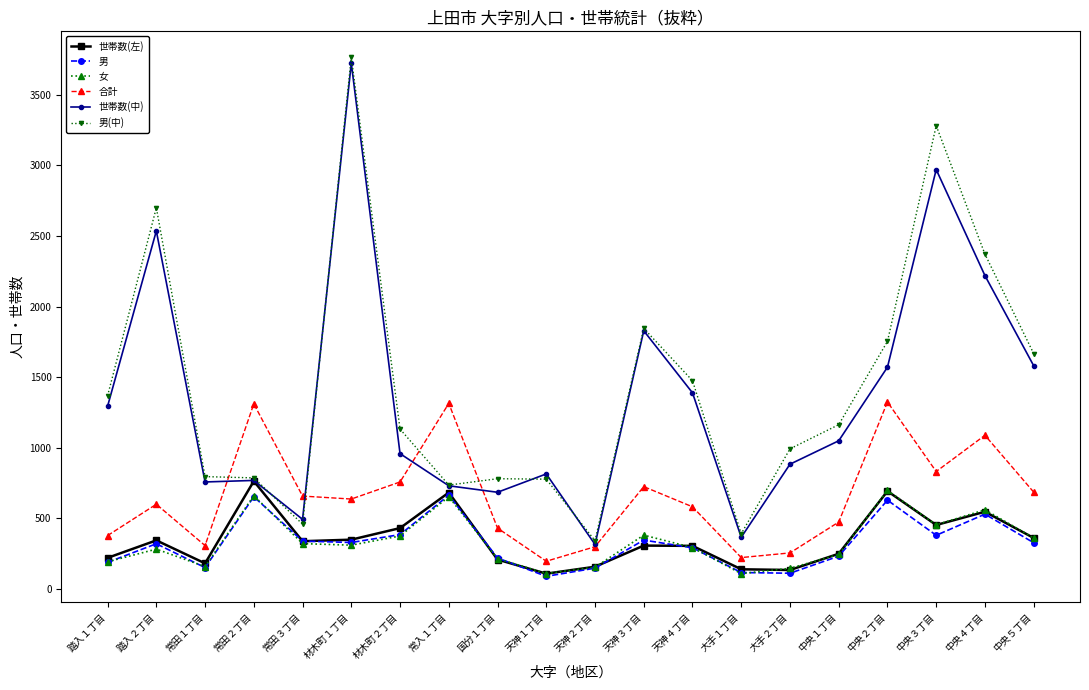

What is the difference between the highest and lowest values at 中央５丁目?

1341